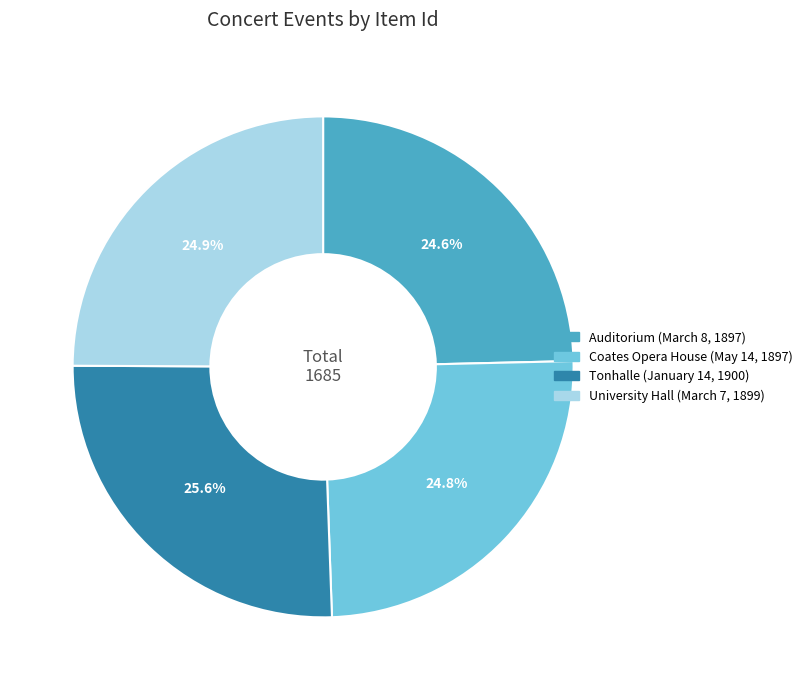

To the nearest percent, what is the combined percentage of University Hall (March 7, 1899) and Tonhalle (January 14, 1900)?

51%